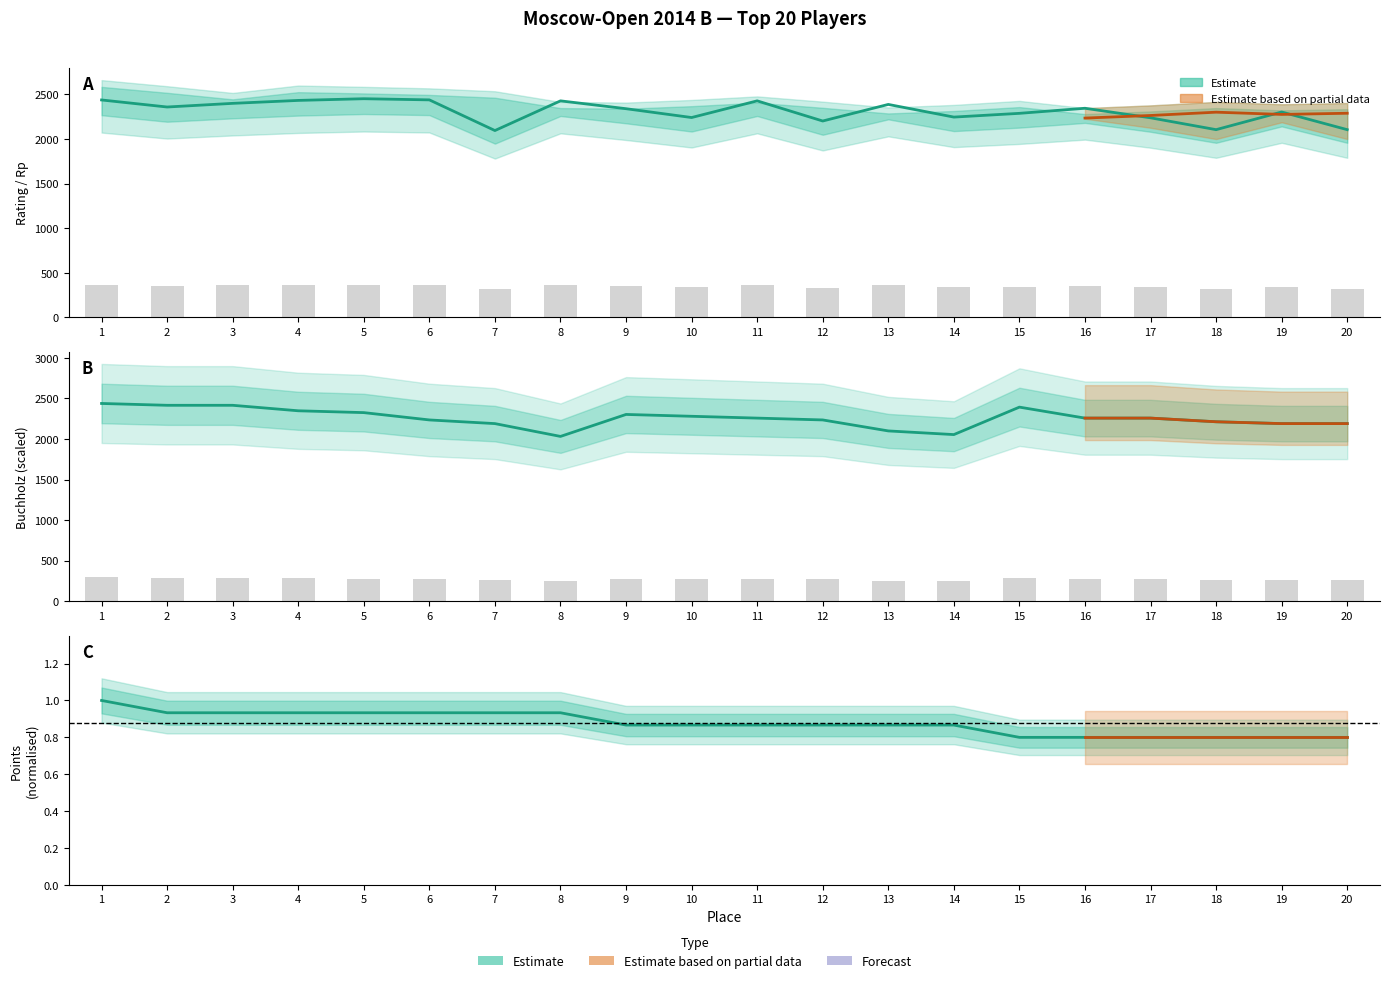

What is the lowest value of the Rating series?

2095.0